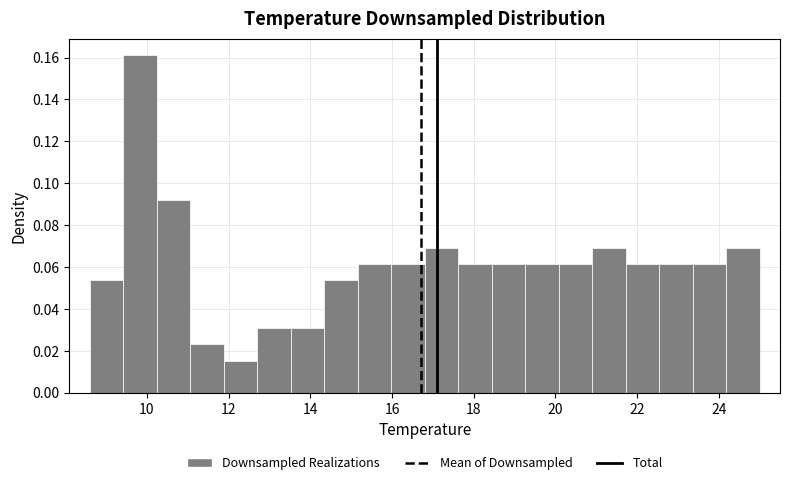

Reading left to right, list every bar in this chart as the range it spans on the x-axis followed by its height. Neither the bar edges nor the heights are printed on the chart, so give them approximately, as read against the axes.

8.60 to 9.42: 0.054
9.42 to 10.24: 0.162
10.24 to 11.06: 0.092
11.06 to 11.88: 0.024
11.88 to 12.70: 0.016
12.70 to 13.52: 0.030
13.52 to 14.34: 0.030
14.34 to 15.16: 0.054
15.16 to 15.98: 0.062
15.98 to 16.80: 0.062
16.80 to 17.62: 0.070
17.62 to 18.44: 0.062
18.44 to 19.26: 0.062
19.26 to 20.08: 0.062
20.08 to 20.90: 0.062
20.90 to 21.72: 0.070
21.72 to 22.54: 0.062
22.54 to 23.36: 0.062
23.36 to 24.18: 0.062
24.18 to 25.00: 0.070